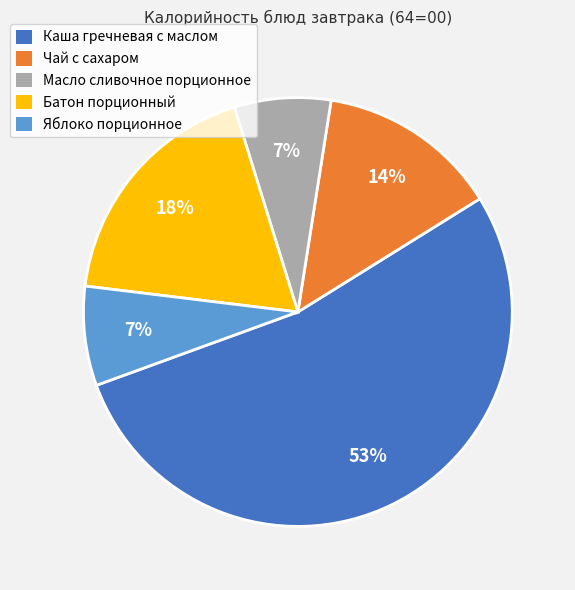

What is the largest slice in the pie chart?

Каша гречневая с маслом